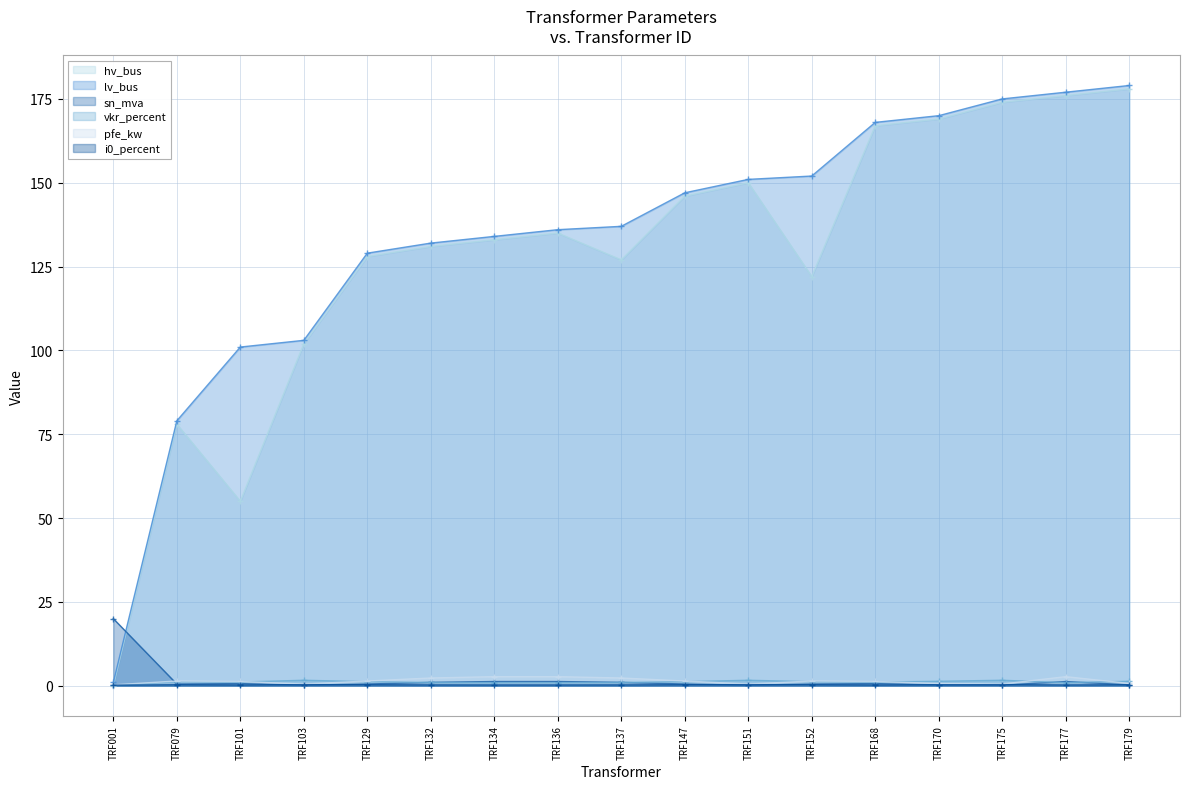

Reading right to left, transcribe all the data shown in this chart.

hv_bus: TRF179=178.0	TRF177=176.0	TRF175=174.0	TRF170=169.0	TRF168=167.0	TRF152=122.0	TRF151=150.0	TRF147=146.0	TRF137=127.0	TRF136=135.0	TRF134=133.0	TRF132=131.0	TRF129=128.0	TRF103=102.0	TRF101=55.0	TRF079=78.0	TRF001=0.0
lv_bus: TRF179=179.0	TRF177=177.0	TRF175=175.0	TRF170=170.0	TRF168=168.0	TRF152=152.0	TRF151=151.0	TRF147=147.0	TRF137=137.0	TRF136=136.0	TRF134=134.0	TRF132=132.0	TRF129=129.0	TRF103=103.0	TRF101=101.0	TRF079=79.0	TRF001=1.0
sn_mva: TRF179=0.2	TRF177=1.2	TRF175=0.2	TRF170=0.2	TRF168=0.6	TRF152=0.5	TRF151=0.2	TRF147=0.5	TRF137=1.0	TRF136=1.2	TRF134=1.2	TRF132=1.0	TRF129=0.5	TRF103=0.2	TRF101=0.6	TRF079=0.5	TRF001=20.0
vkr_percent: TRF179=1.3	TRF177=0.9	TRF175=1.6	TRF170=1.3	TRF168=1.1	TRF152=1.2	TRF151=1.6	TRF147=1.2	TRF137=1.0	TRF136=0.9	TRF134=0.9	TRF132=1.0	TRF129=1.2	TRF103=1.6	TRF101=1.1	TRF079=1.2	TRF001=0.1
pfe_kw: TRF179=0.7	TRF177=2.7	TRF175=0.5	TRF170=0.7	TRF168=1.3	TRF152=1.4	TRF151=0.5	TRF147=1.4	TRF137=2.3	TRF136=2.7	TRF134=2.7	TRF132=2.3	TRF129=1.4	TRF103=0.5	TRF101=1.3	TRF079=1.4	TRF001=0.3
i0_percent: TRF179=0.3	TRF177=0.2	TRF175=0.3	TRF170=0.3	TRF168=0.2	TRF152=0.3	TRF151=0.3	TRF147=0.3	TRF137=0.2	TRF136=0.2	TRF134=0.2	TRF132=0.2	TRF129=0.3	TRF103=0.3	TRF101=0.2	TRF079=0.3	TRF001=0.2